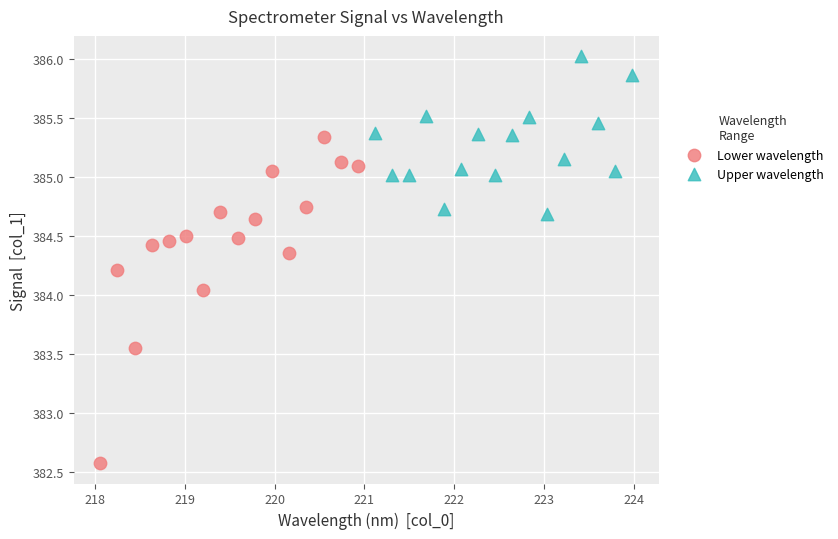

Which series contains the lowest Y value?

Lower wavelength